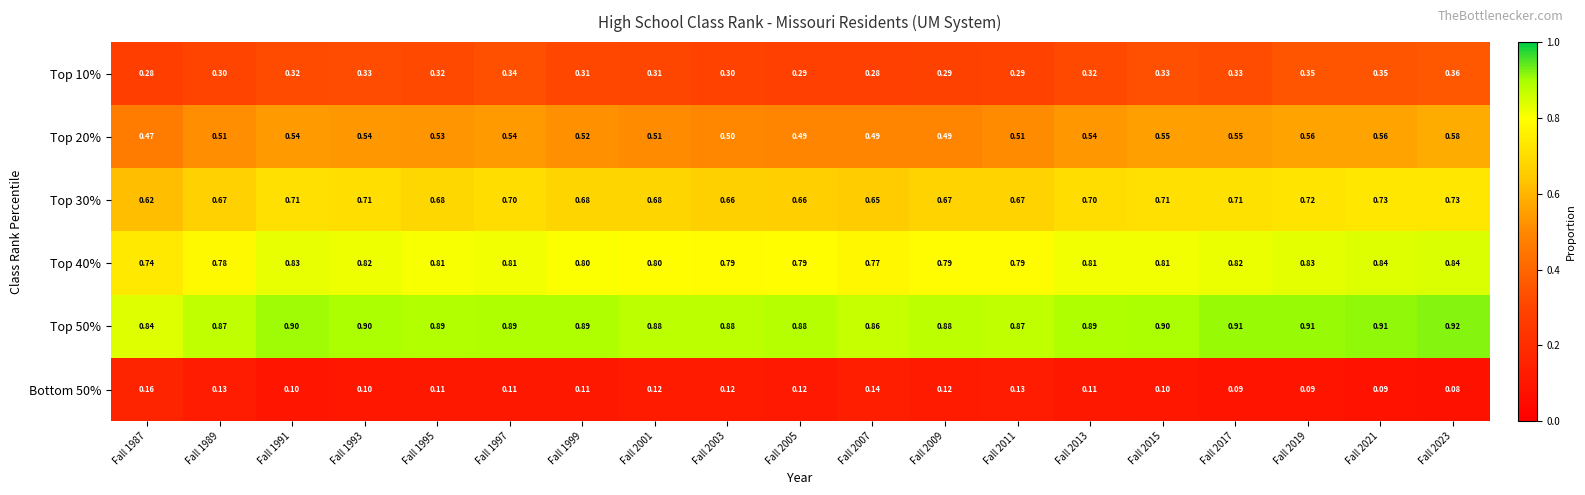

Is the value of Bottom 50% at Fall 1995 greater than the value of Top 40% at Fall 2021?

No